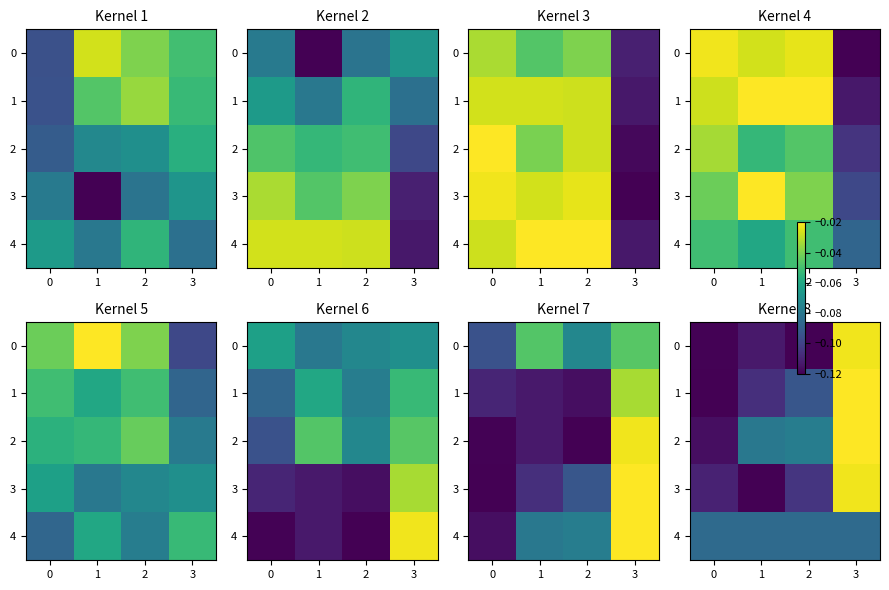

Is it true that 4 equals -0.0 at 1?

False